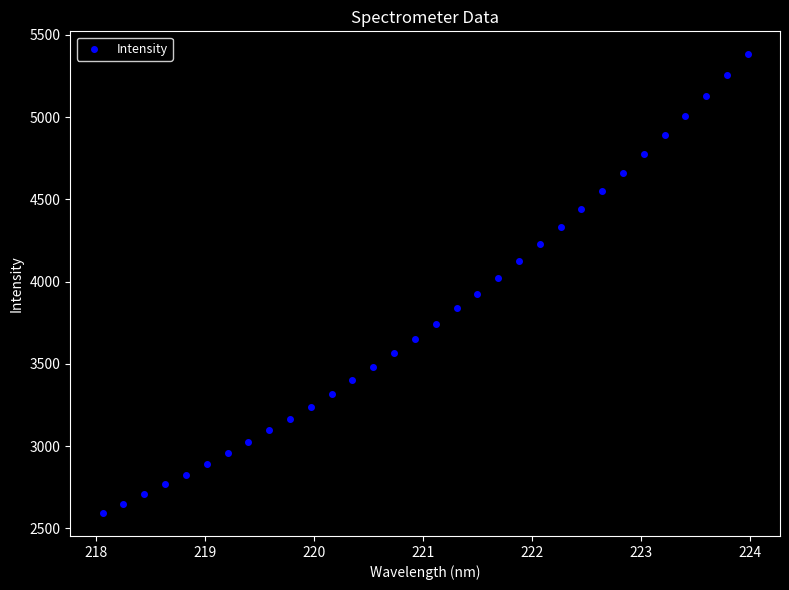

What is the range of X values (max minus min)?

5.9